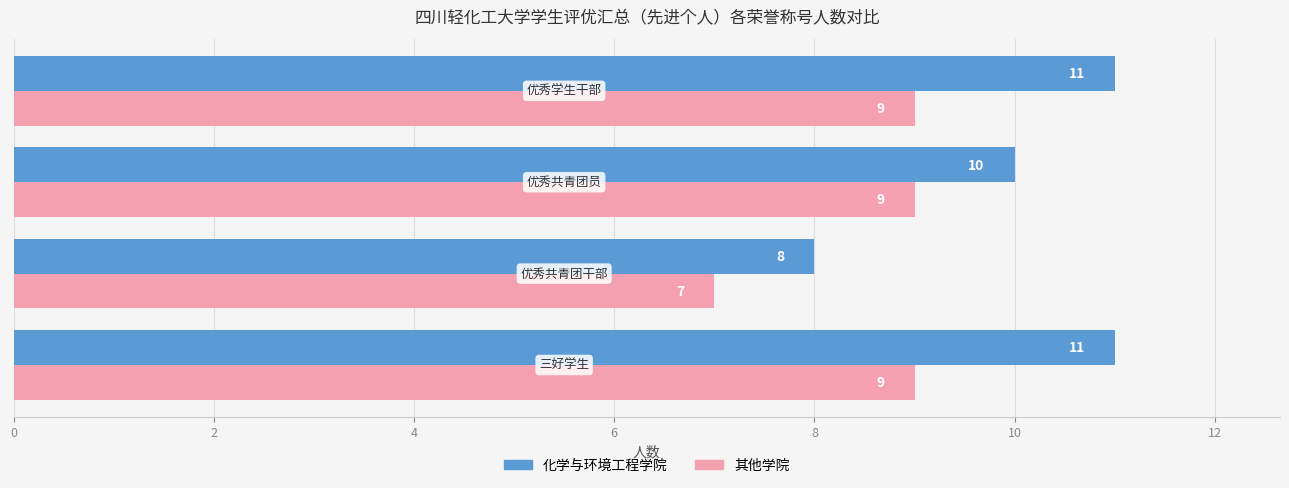

Which series has the largest range (max minus min)?

化学与环境工程学院